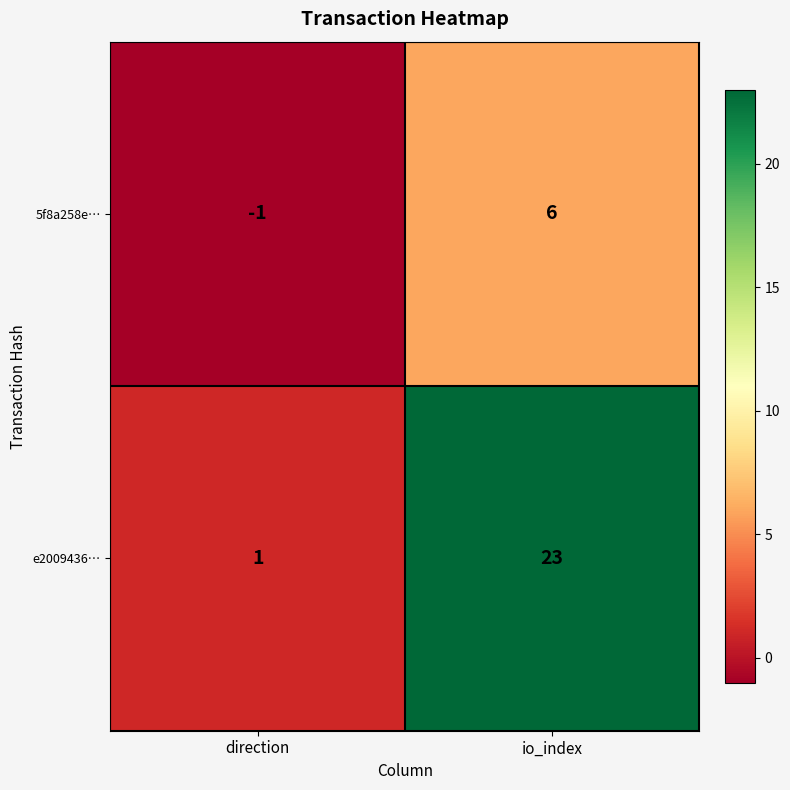

The value of e2009436… at direction is 2. True or false?

False